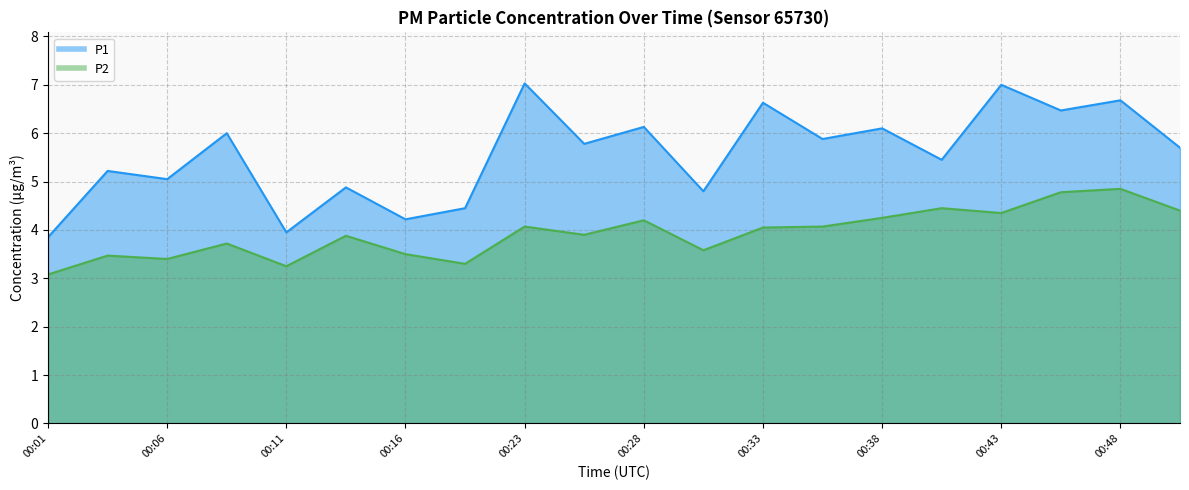

Is it true that P2 equals 7.8 at 00:46?

False